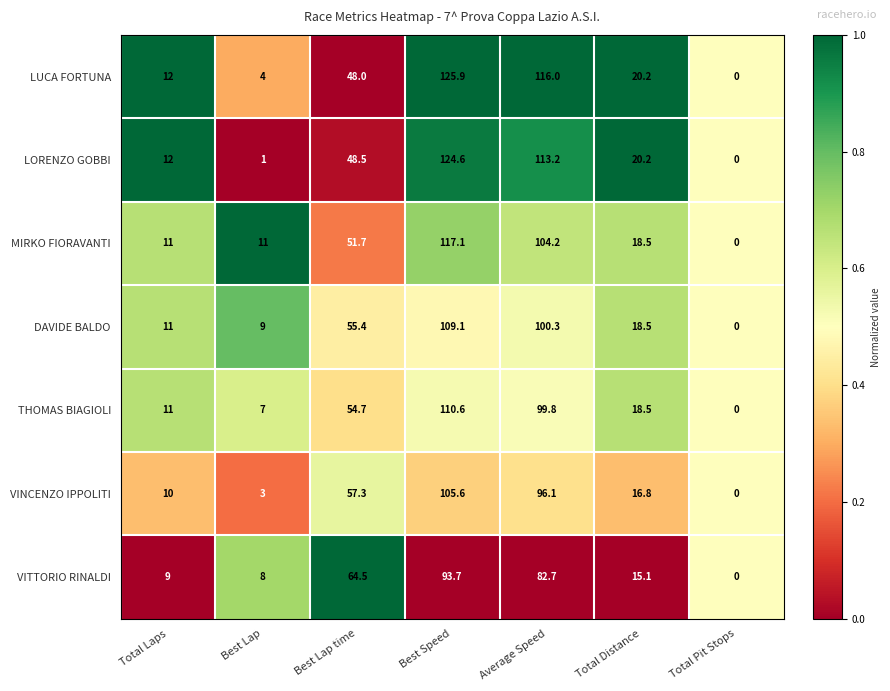

Which series has the largest total across all categories?

LUCA FORTUNA